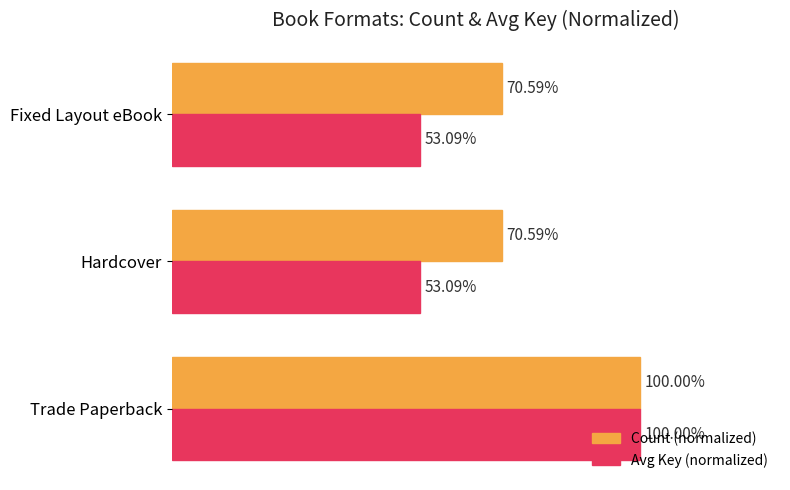

Which label corresponds to the largest value in the chart?

Trade Paperback